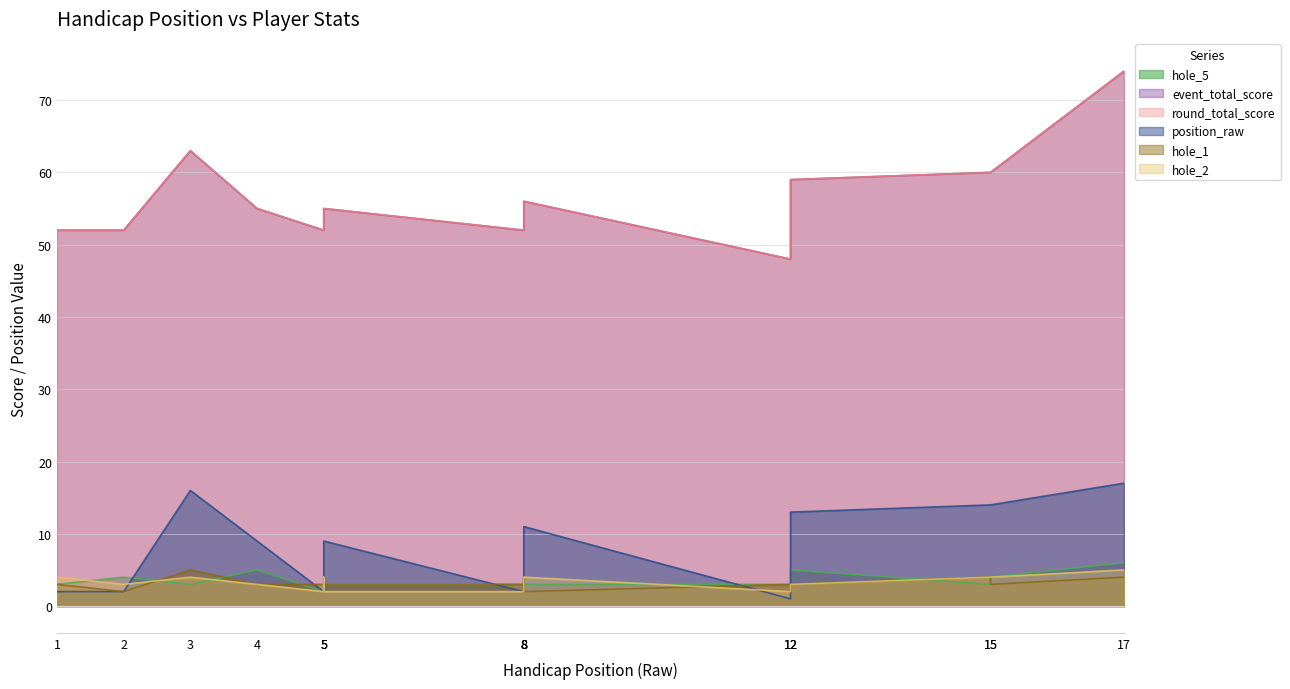

The value of position_raw at 1 is 4. True or false?

False